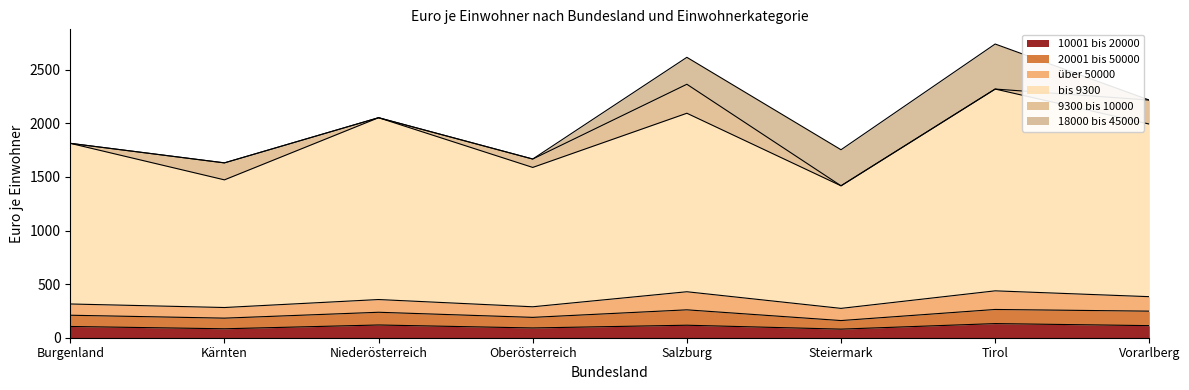

In bis 9300, how many points are lower than both neighbors (excluding endpoints)?

3